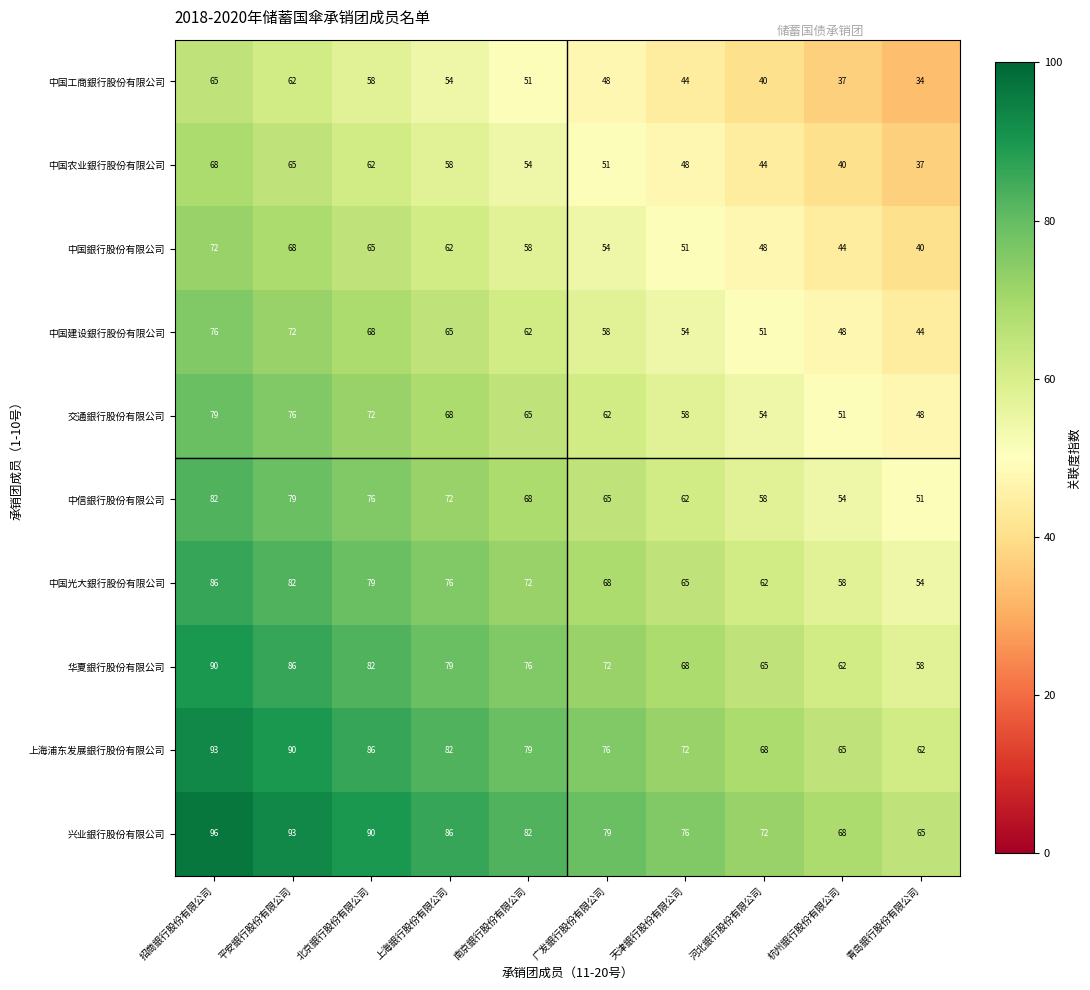

The value of 兴业銀行股份有限公司 at 上海銀行股份有限公司 is 42. True or false?

False